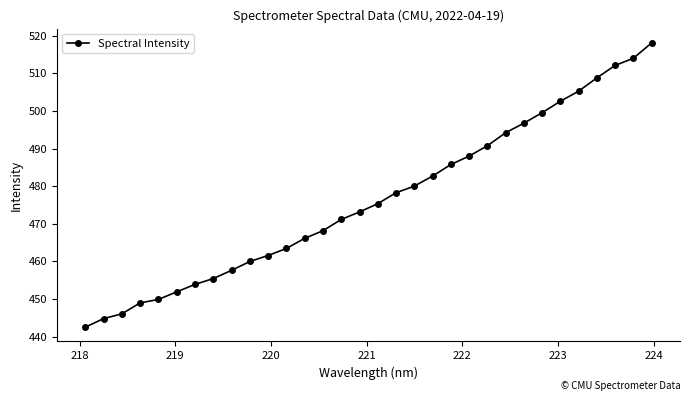

What is the difference between the maximum and minimum values?

75.6